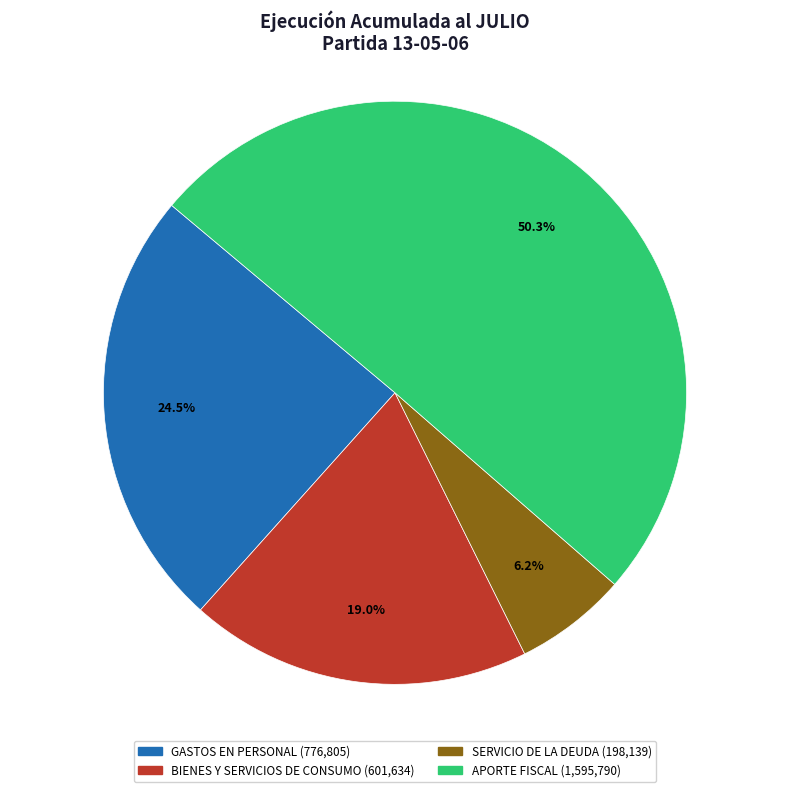

Count the number of slices in the pie.

4